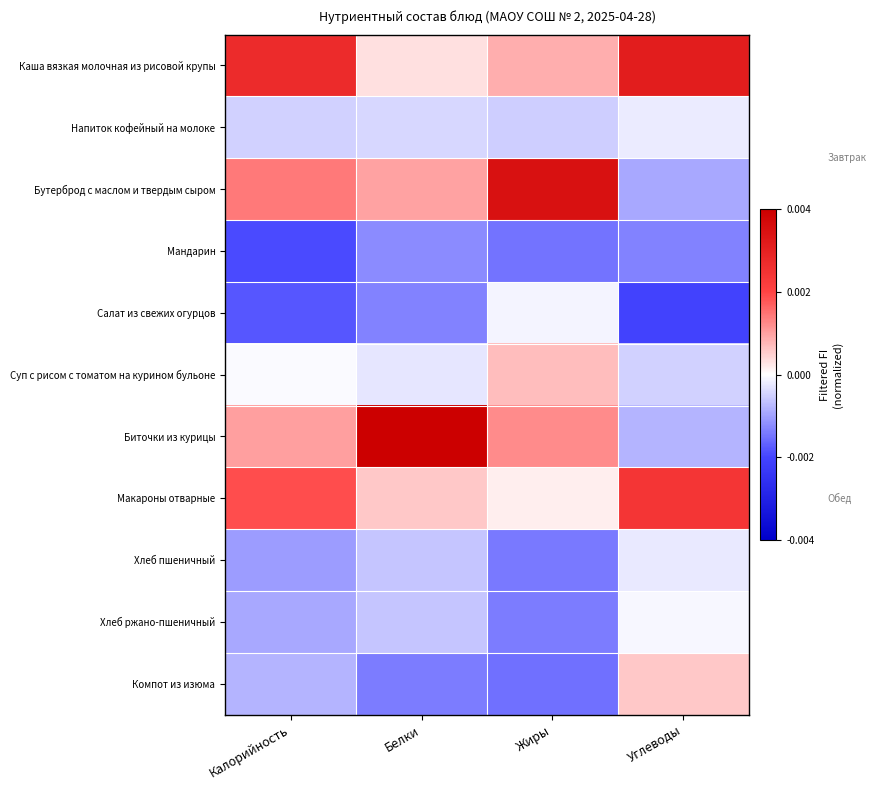

What is the difference between the highest and lowest values at Белки?

3.7